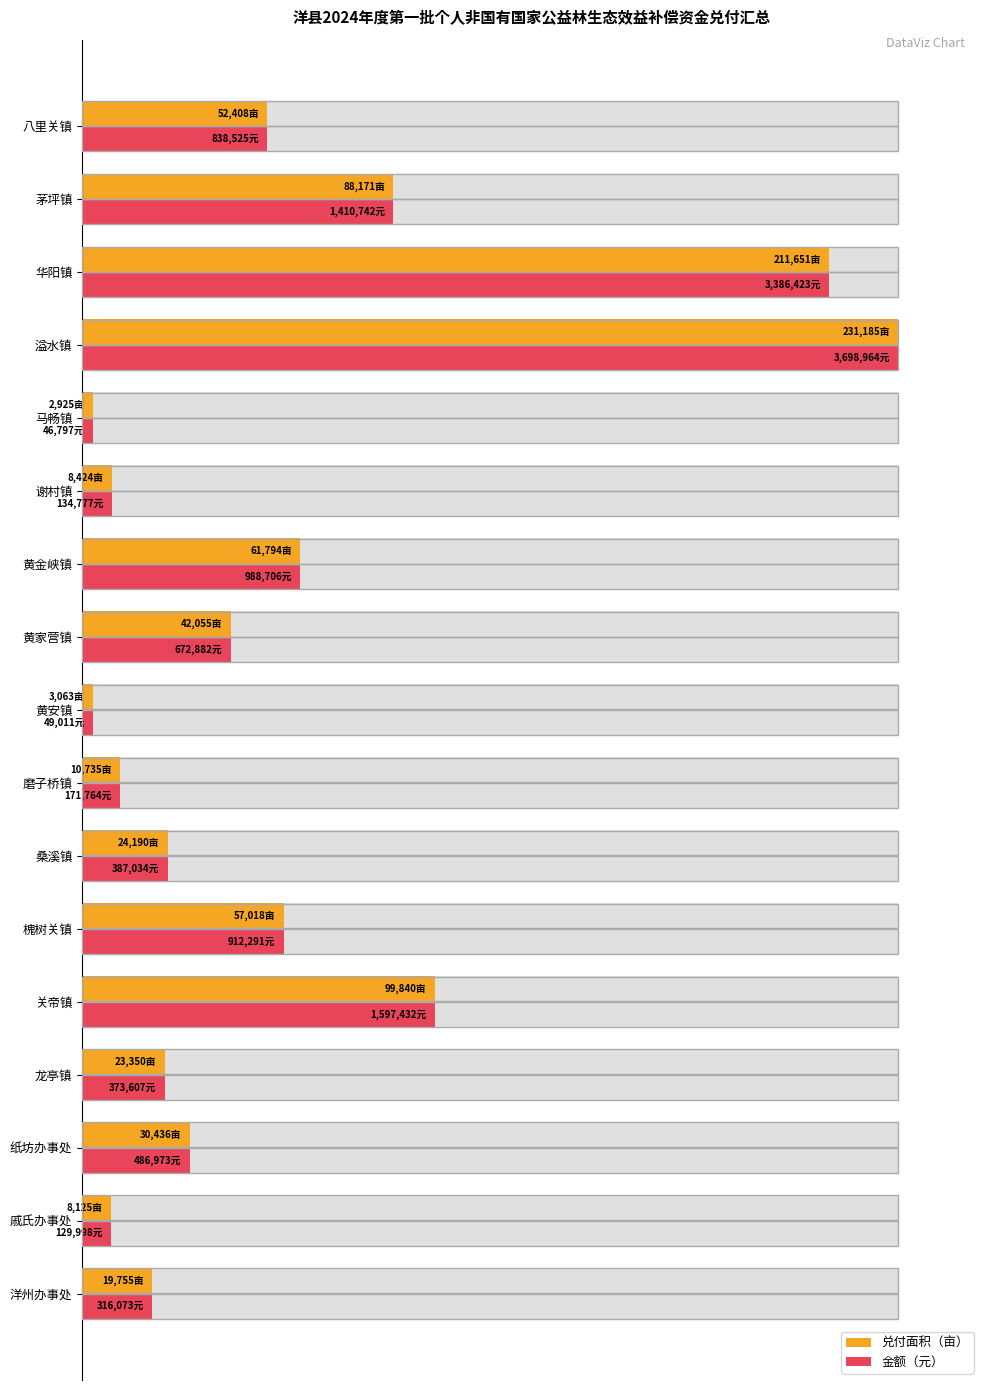

True or false: 兑付面积（亩） has a value of 1.0 at 戚氏办事处.

False